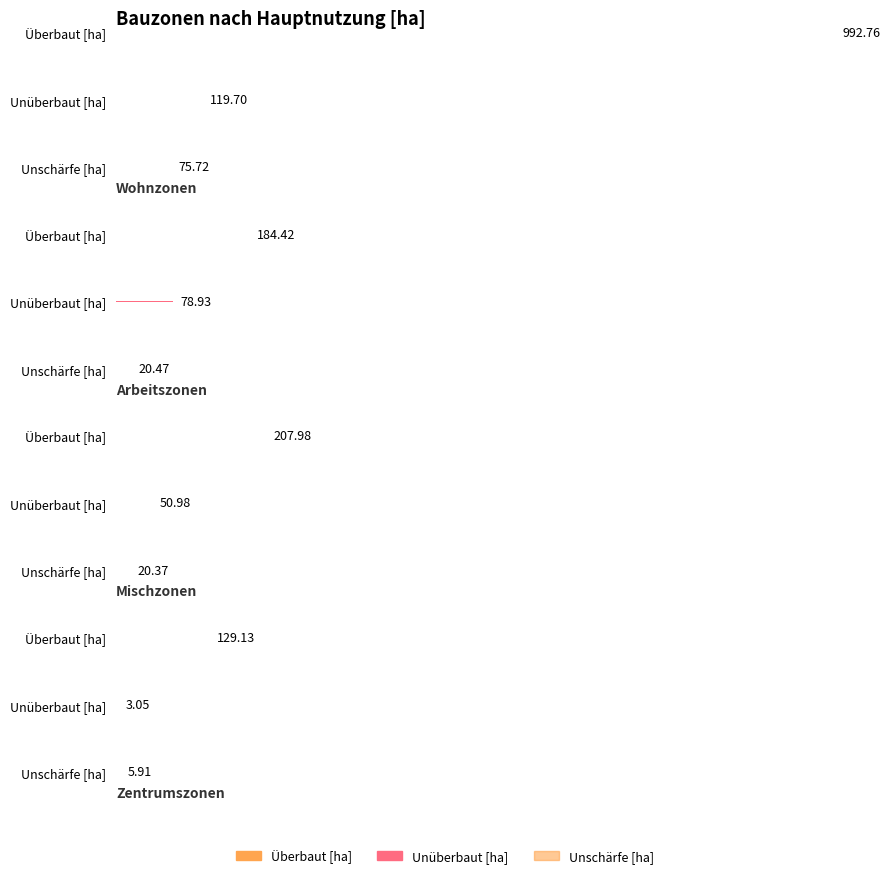

Is it true that Unueberbaut [ha] equals 51.0 at Mischzonen?

True